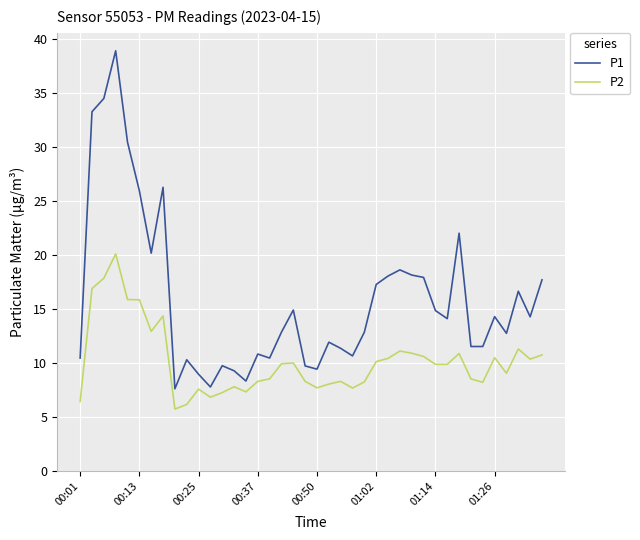

Which series has the largest range (max minus min)?

P1